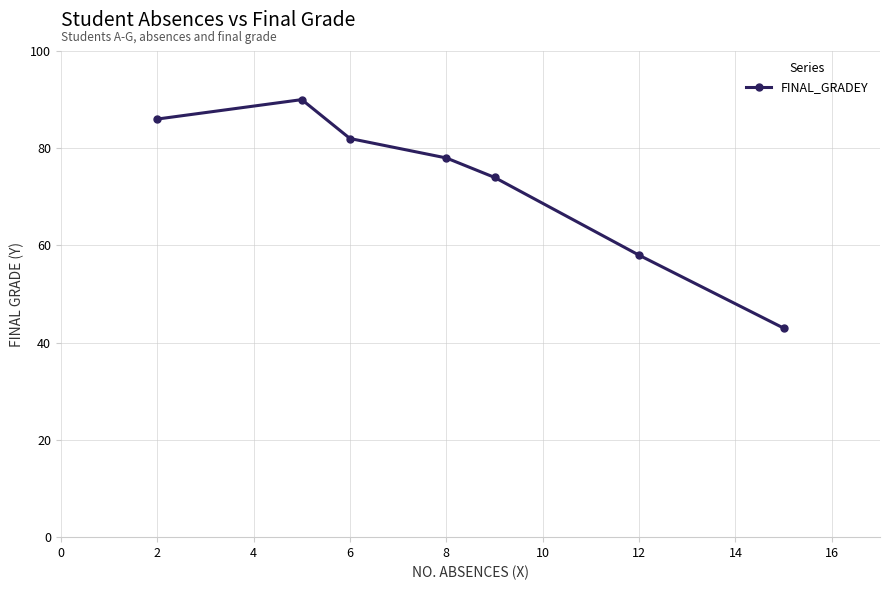

What is the difference between the maximum and second lowest values?

32